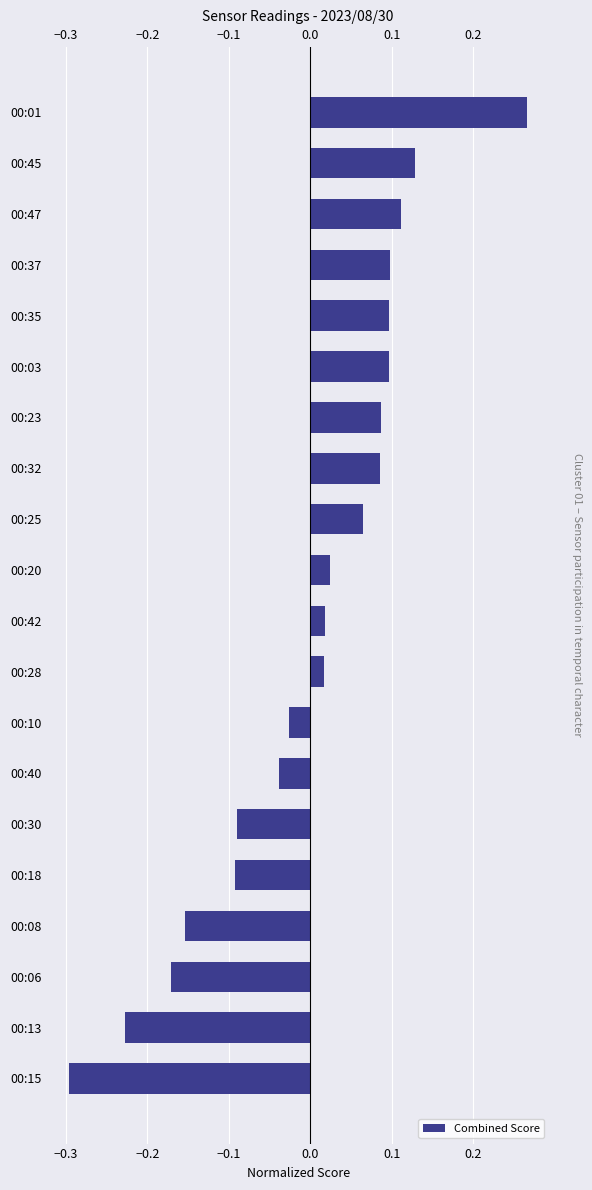

What is the difference between the maximum and second lowest values?

0.5